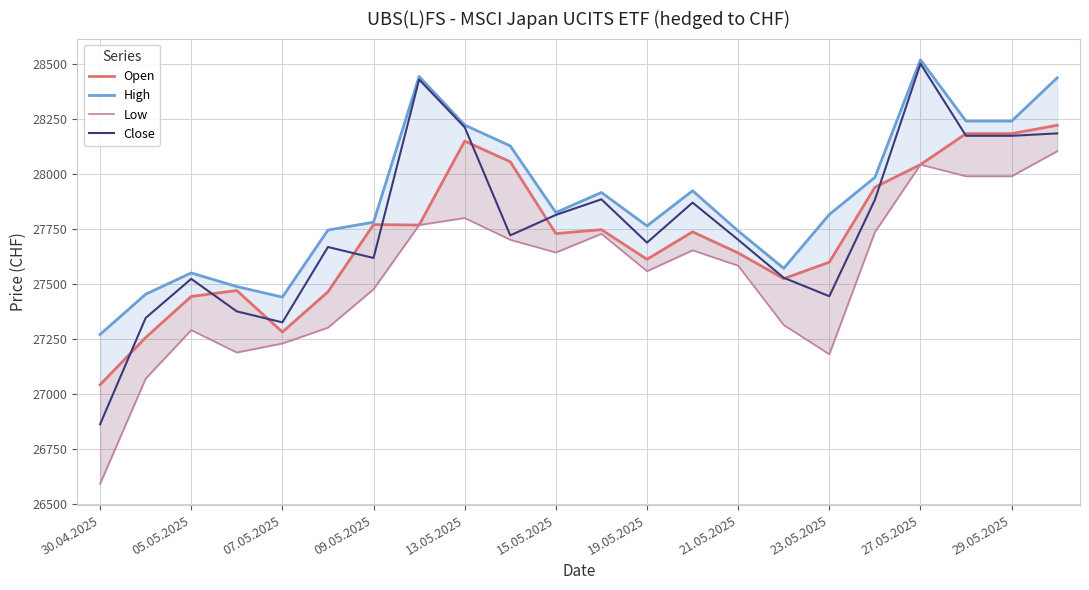

How many data points in High are less than 27825?

11